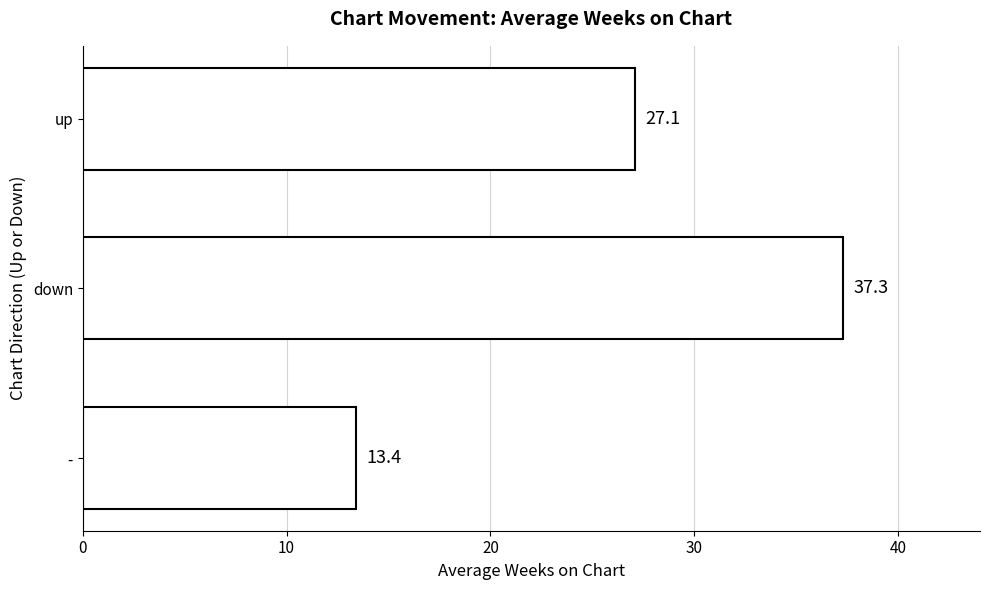

The chart shows a value of 27.1 at up. True or false?

True